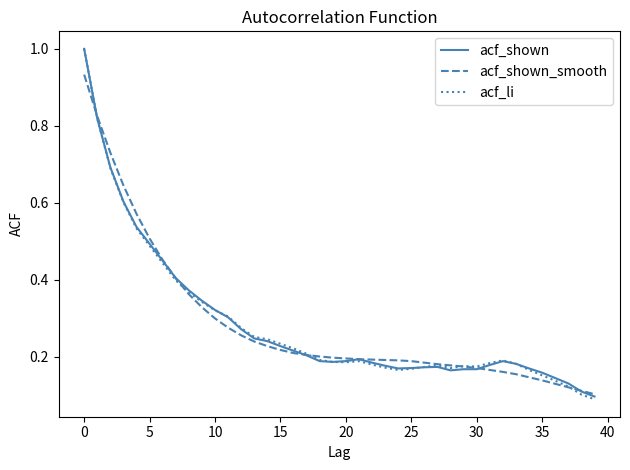

What is the greatest value displayed?

1.0